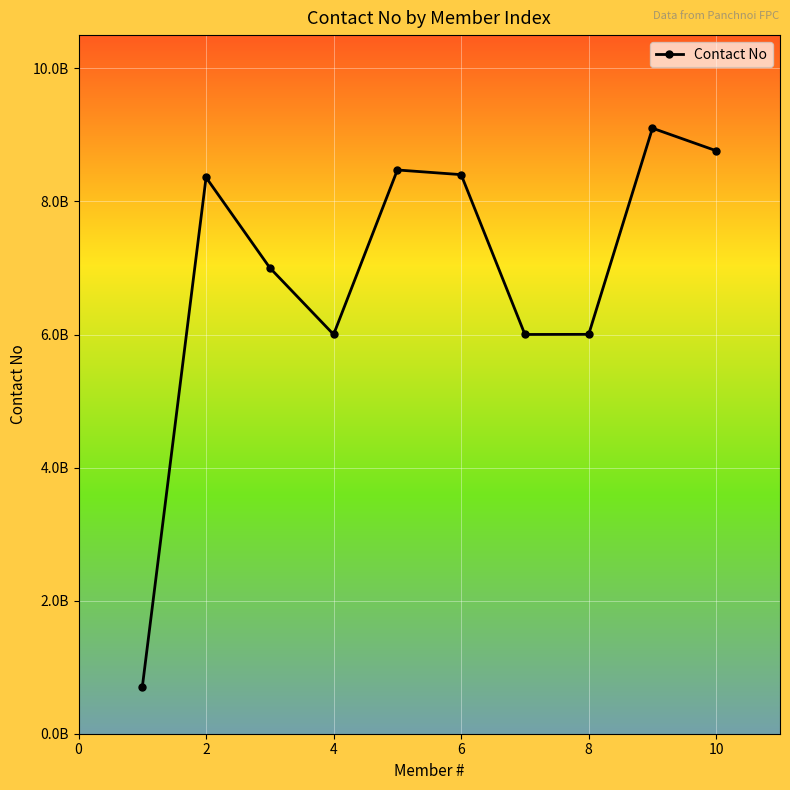

Does the chart have visible grid lines?

Yes